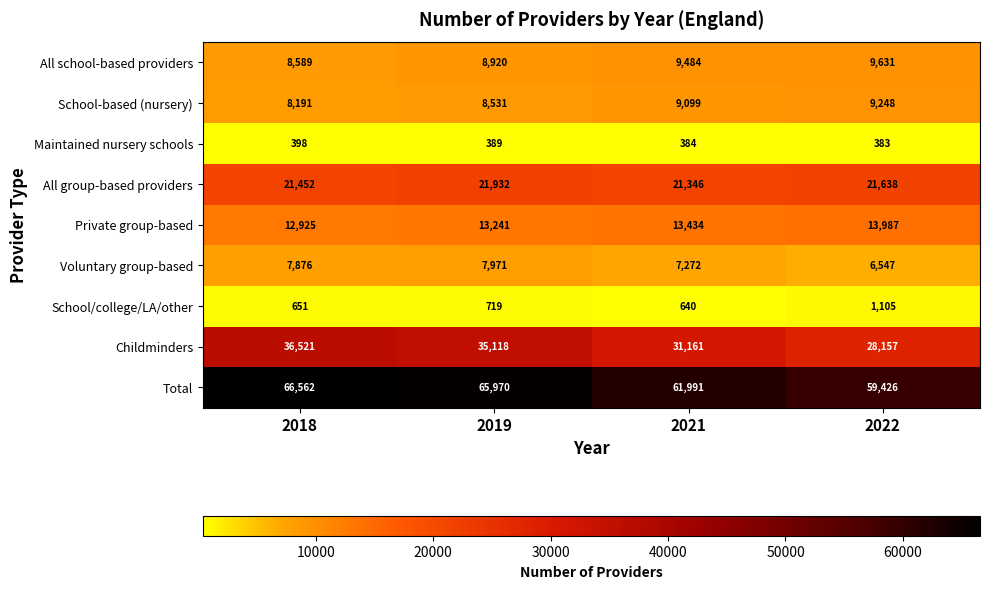

What is the smallest value displayed?

383